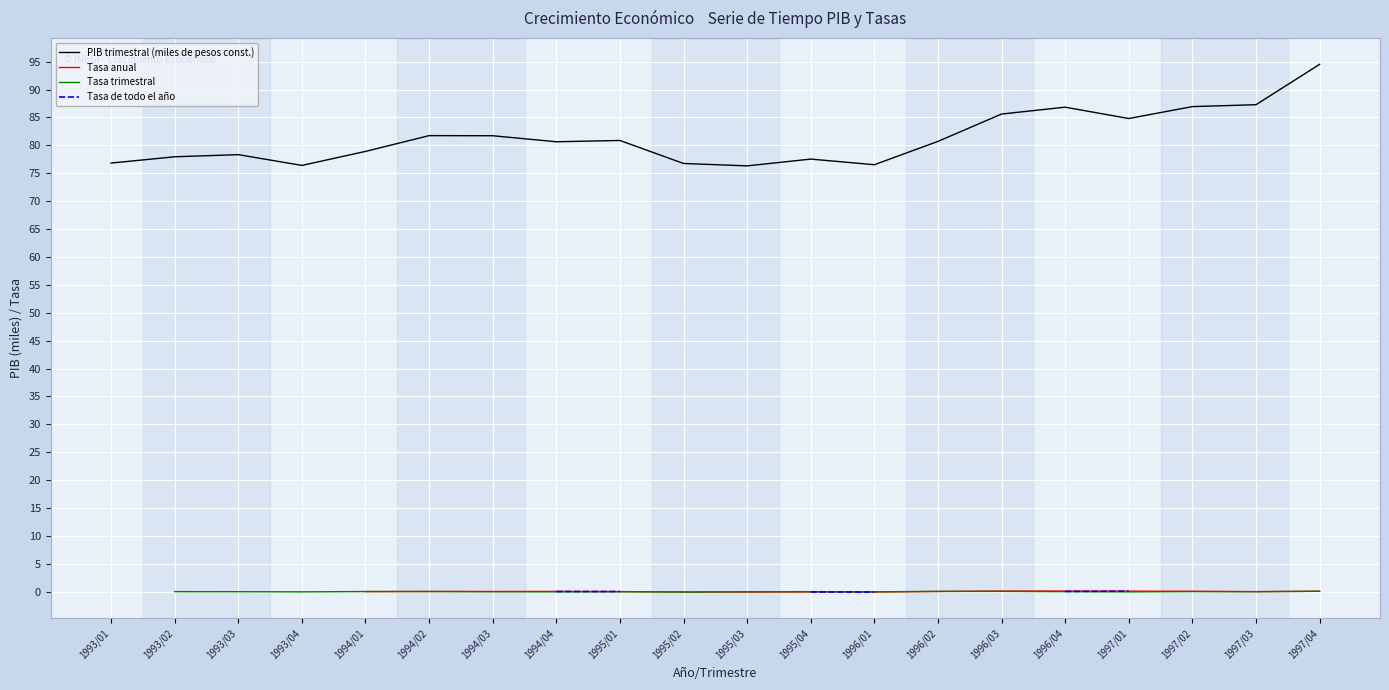

How many intersections are there between Tasa trimestral and Tasa anual?

3